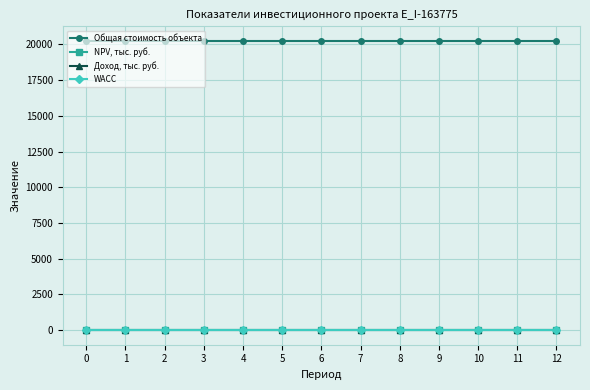

Which series changed the most between 1 and 11?

Общая стоимость объекта